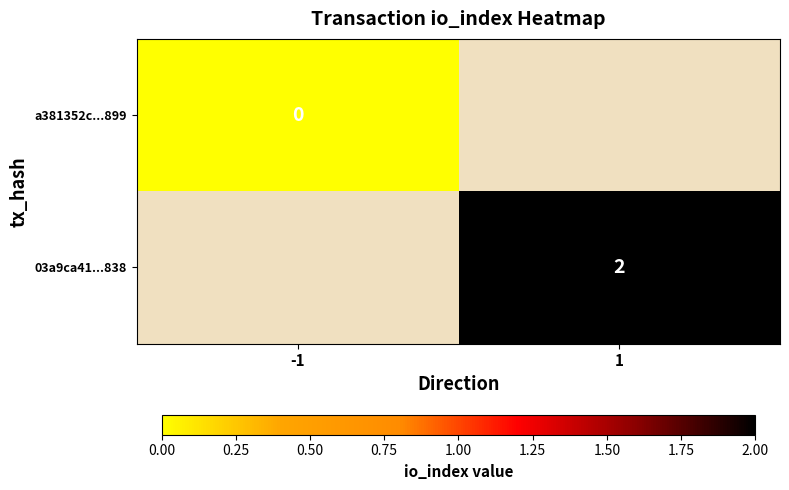

Is the value of a381352c...899 at -1 greater than the value of 03a9ca41...838 at 1?

No